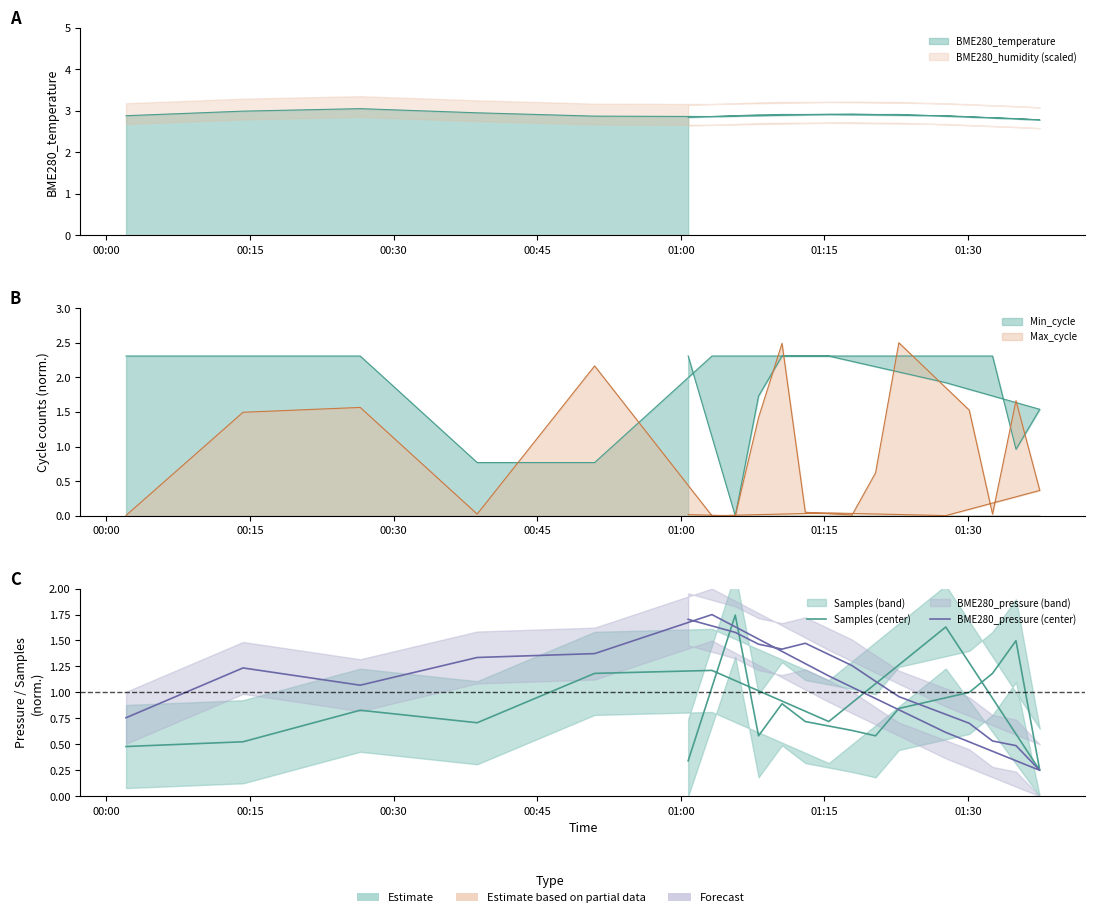

In Samples (center), how many points are lower than both neighbors (excluding endpoints)?

5